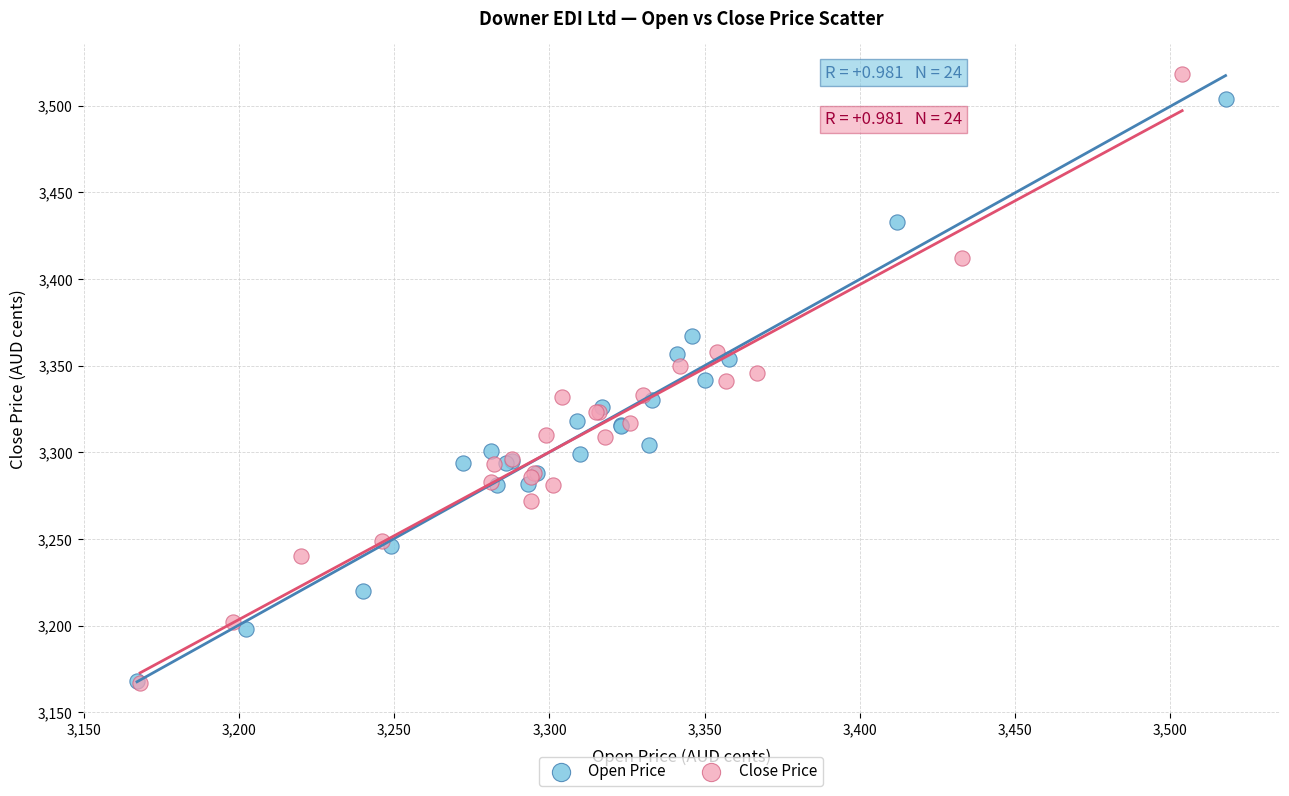

Which series has the largest Y range (max minus min)?

Close Price